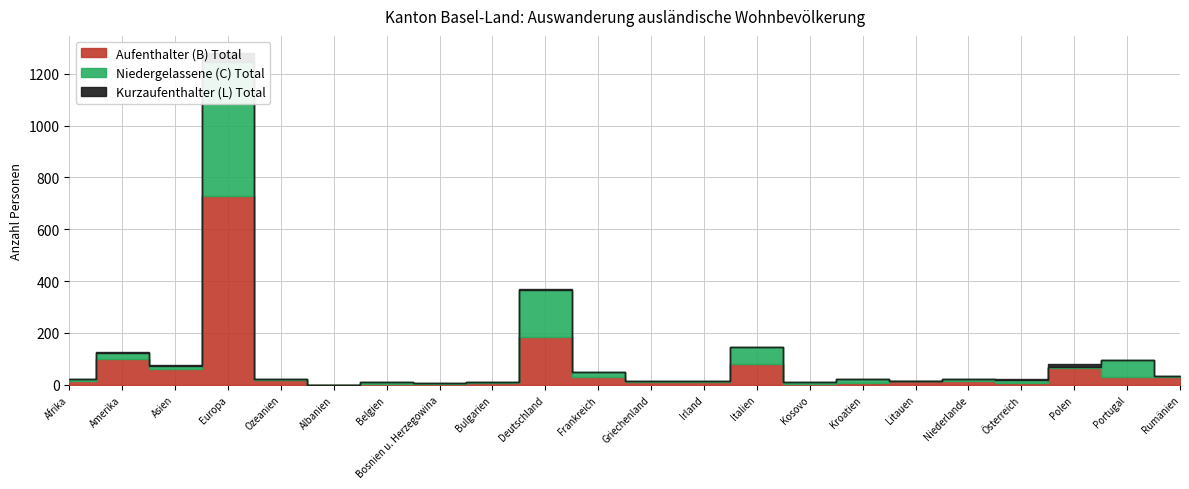

Is the value of Aufenthalter (B) Total at Niederlande greater than the value of Niedergelassene (C) Total at Niederlande?

Yes